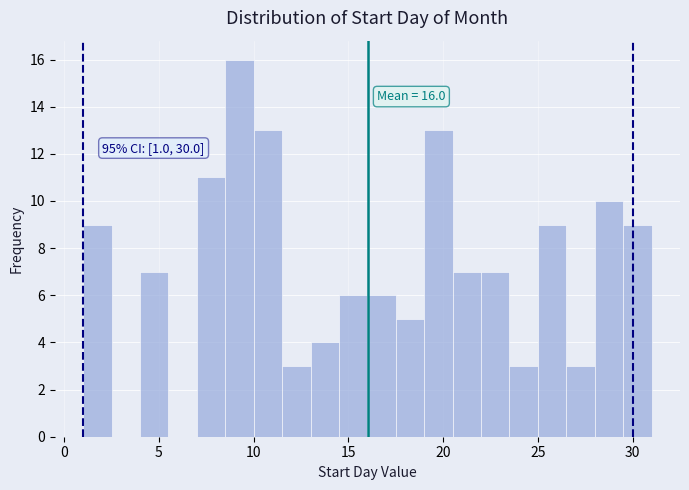

Read against the x-axis, roughly where is the centre of the tallest bar?

9.5